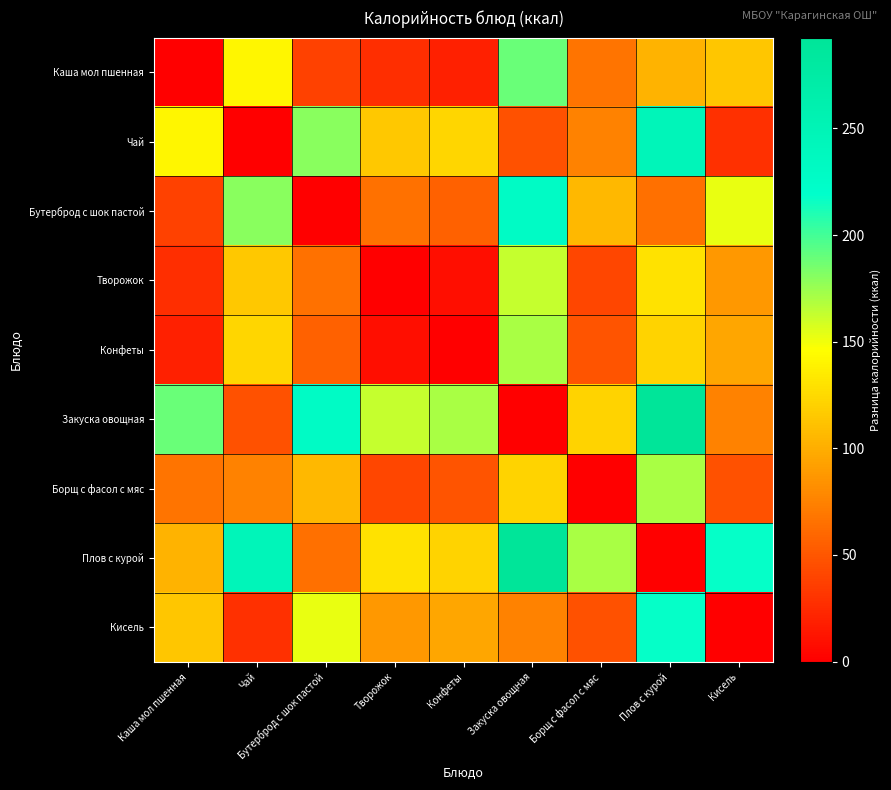

How many data points does each series have?

9